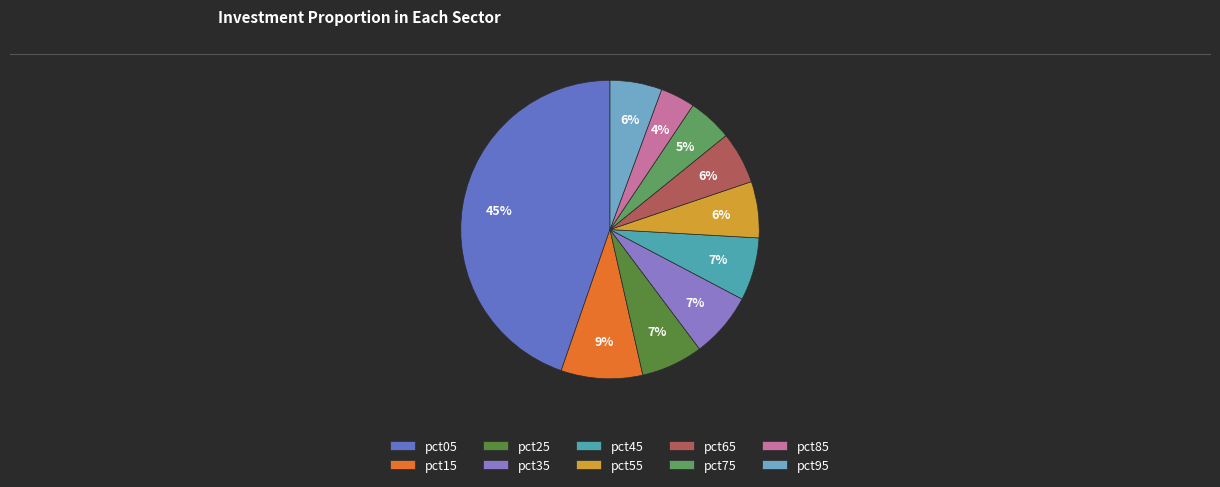

To the nearest percent, what is the average slice percentage?

10%